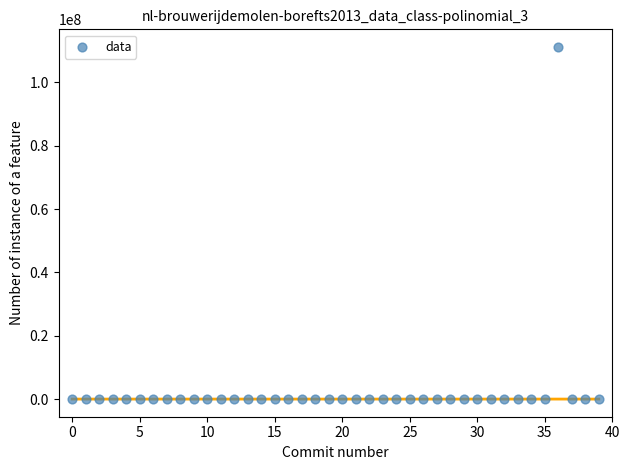

How many data points are displayed?

40